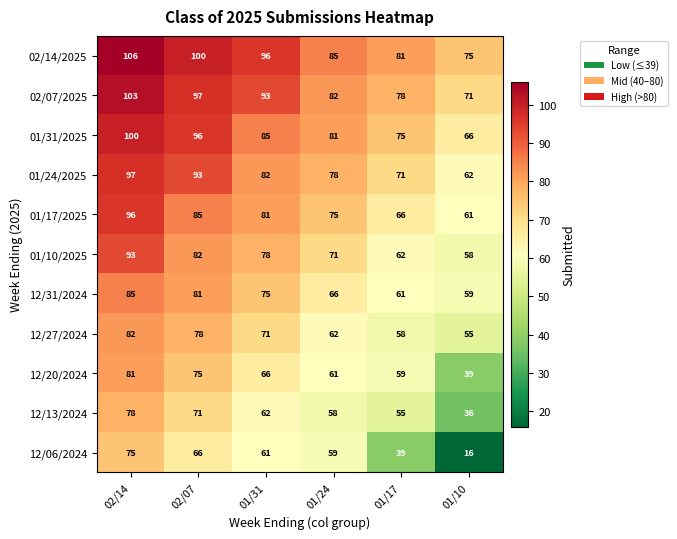

What is the sum of the 01/31/2025 values at 01/17 and 01/24?

156